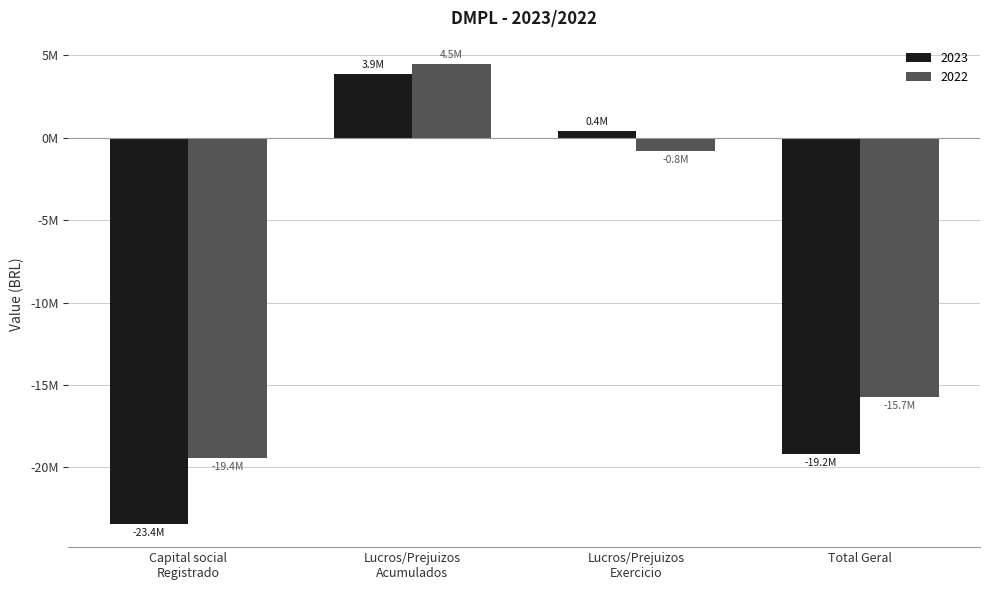

What are all the series names shown in the legend?

2023, 2022